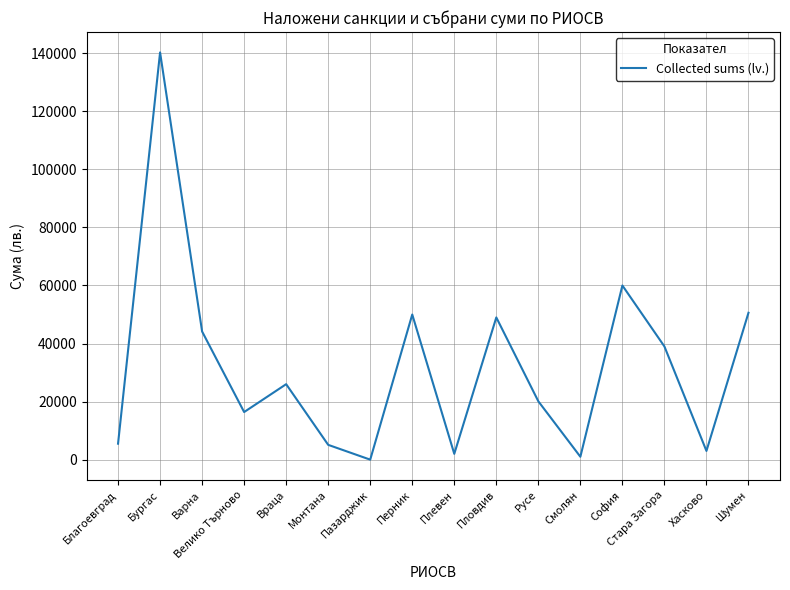

How many lines are shown in the chart?

1